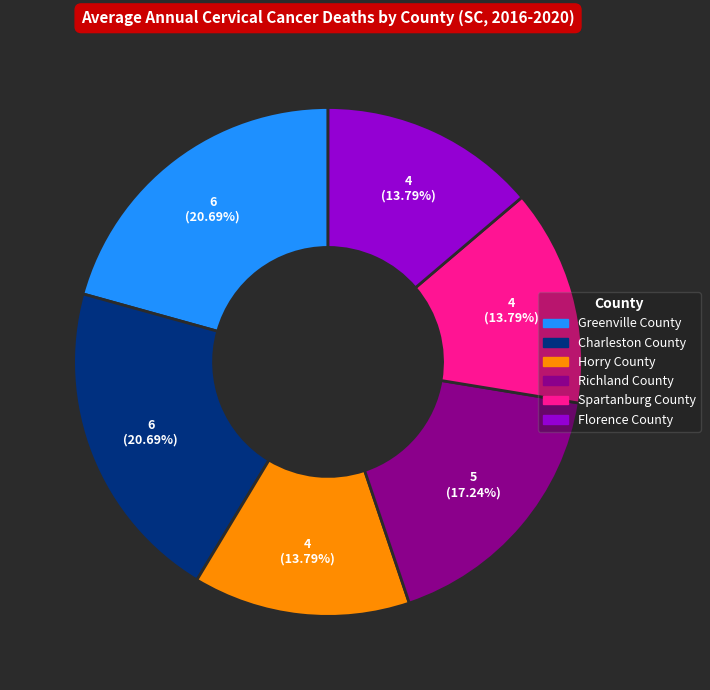

Is there any slice that represents more than half of the pie?

No